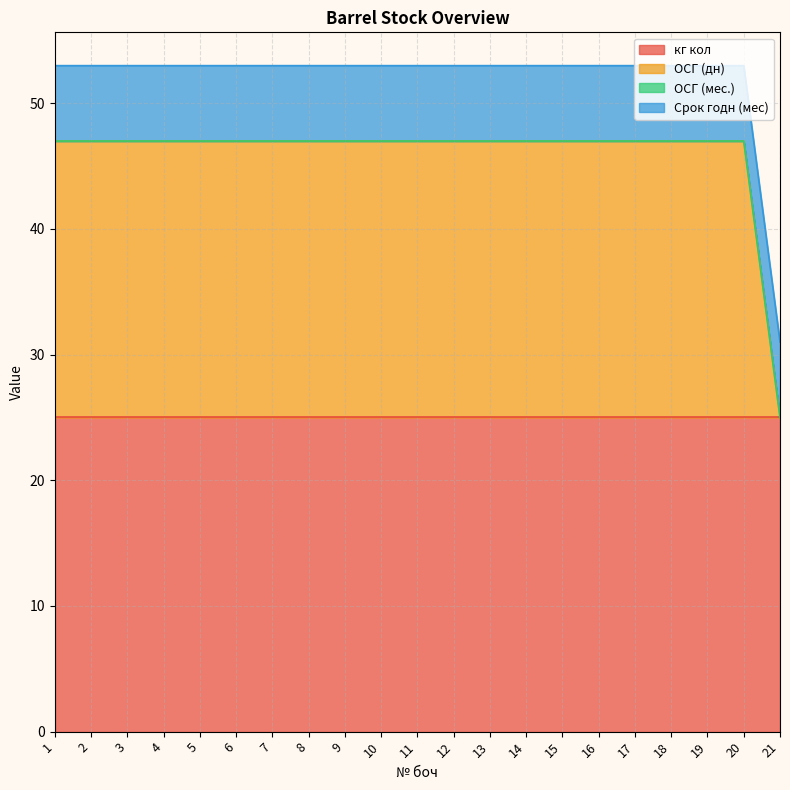

Read the кг кол value at 16.

25